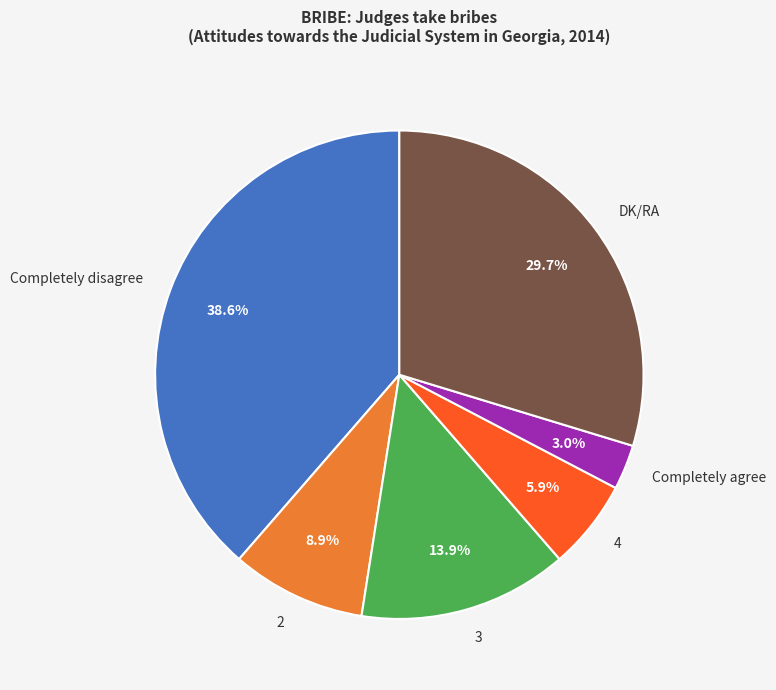

True or false: 2 accounts for 1% of the total.

False